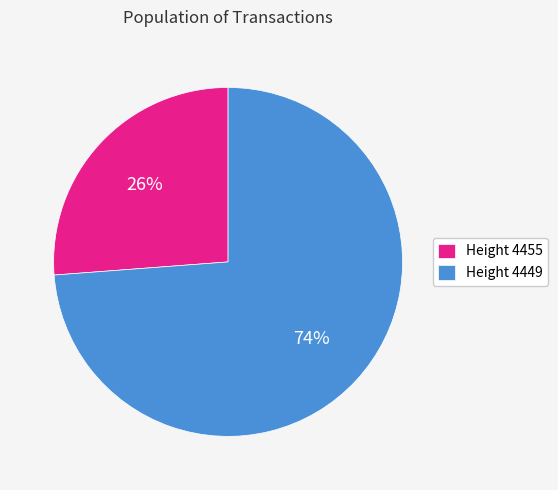

To the nearest percent, what is the average slice percentage?

50%